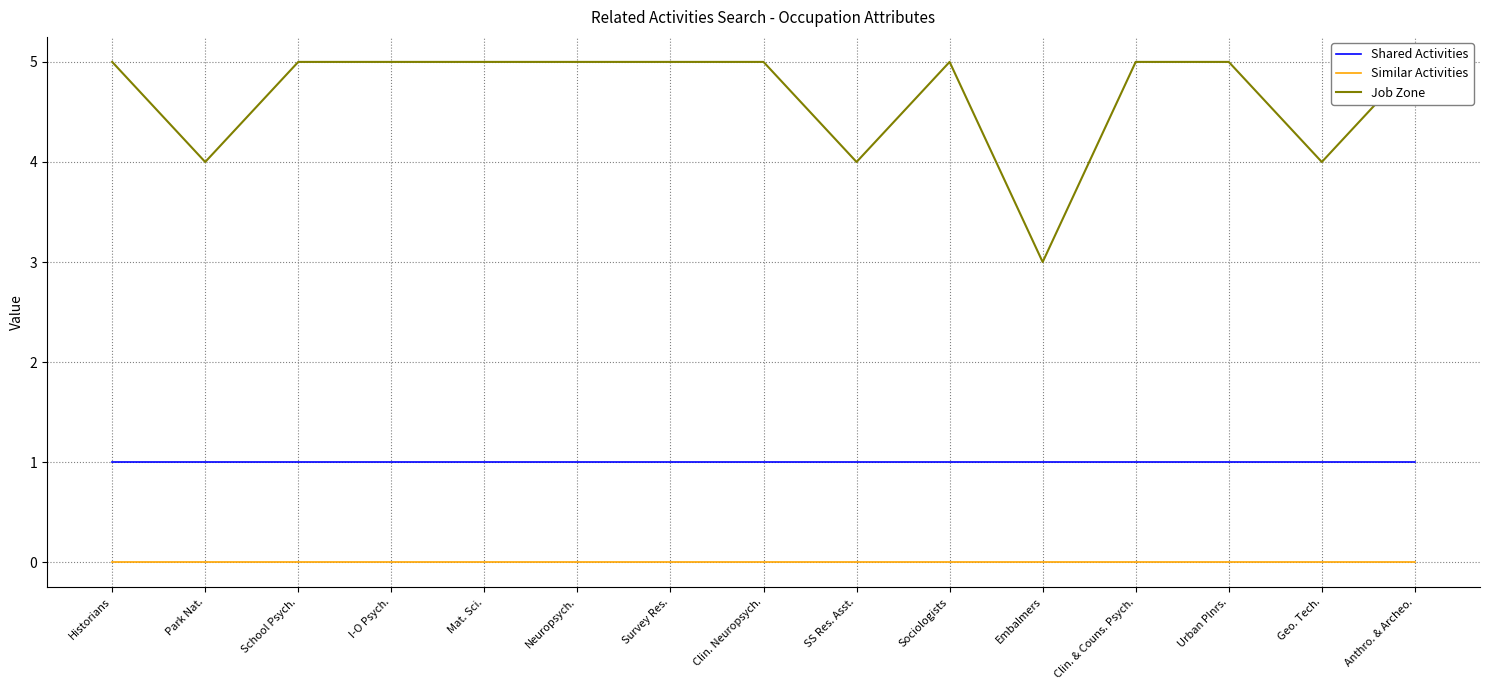

Which has a higher value, Clin. & Couns. Psych. or Embalmers?

Clin. & Couns. Psych.